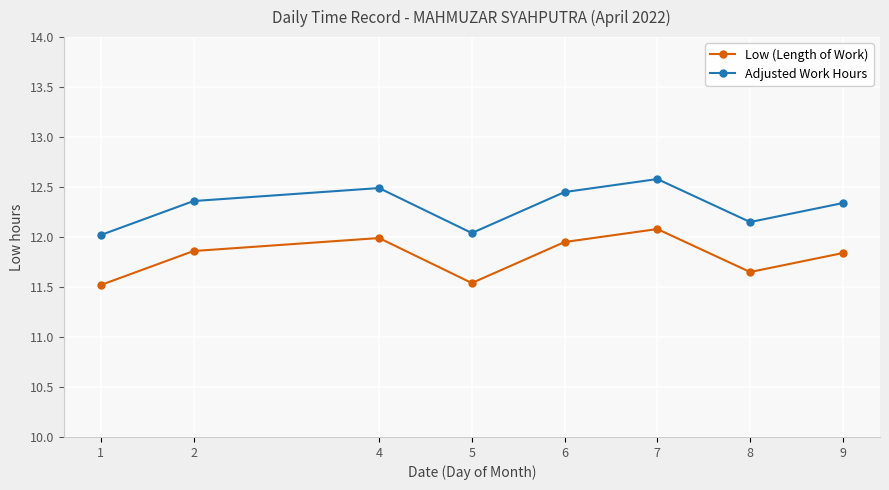

True or false: Low (Length of Work) and Adjusted Work Hours cross at least once.

False